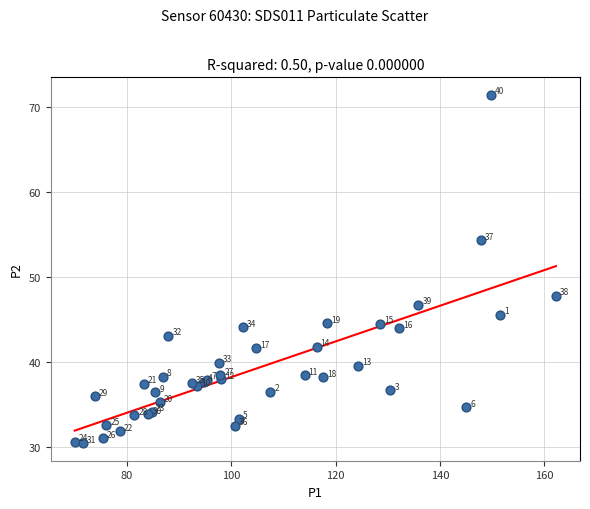

What Y value in the scatter plot is closest to 50?

47.8